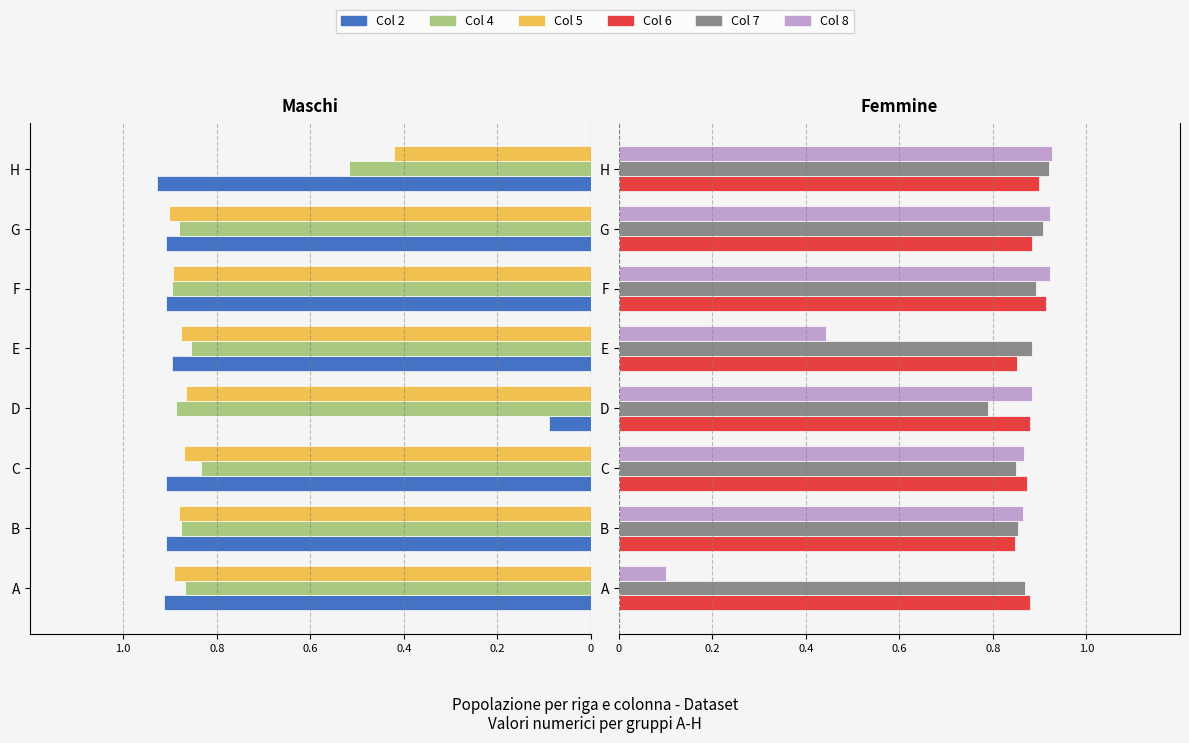

What is the value of the Col 7 bar at the 6th from the left?

0.9